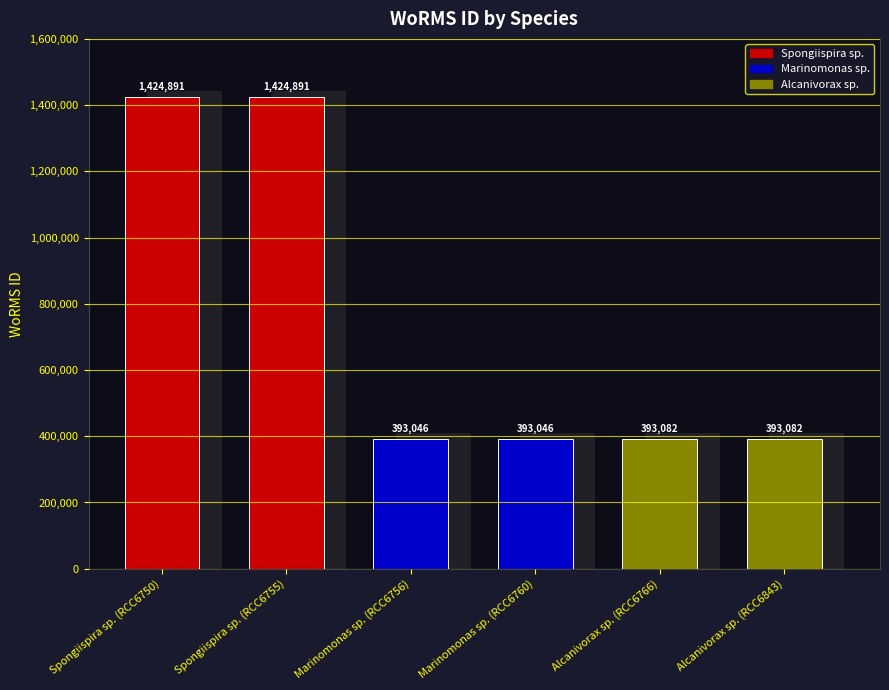

What is the value of the 4th bar from the left?

393046